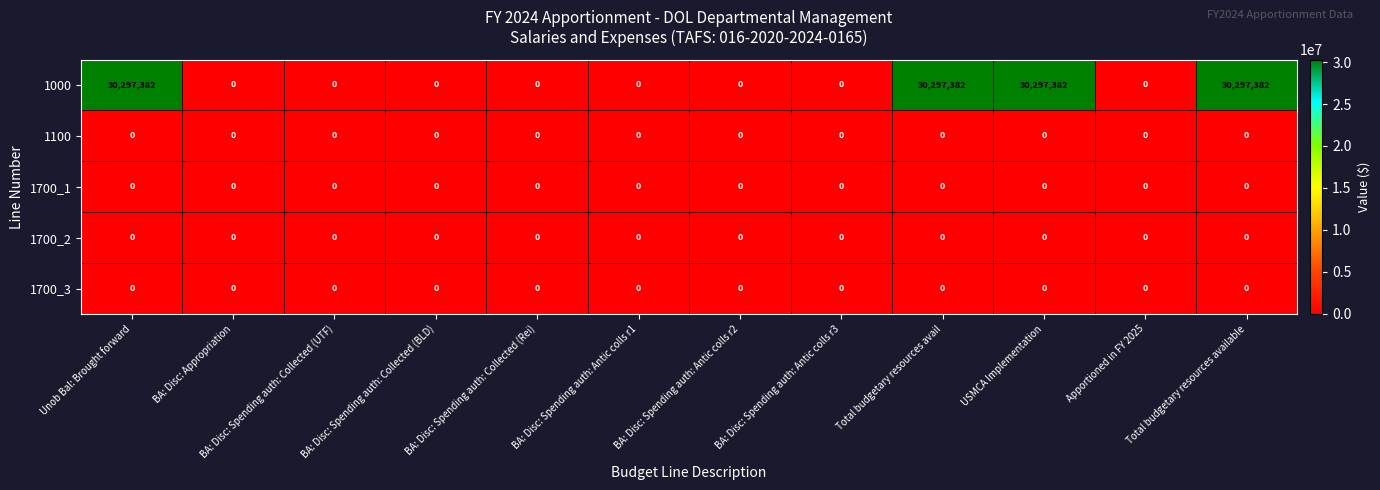

What is the spread (max minus min) of values at Total budgetary resources available?

30297382